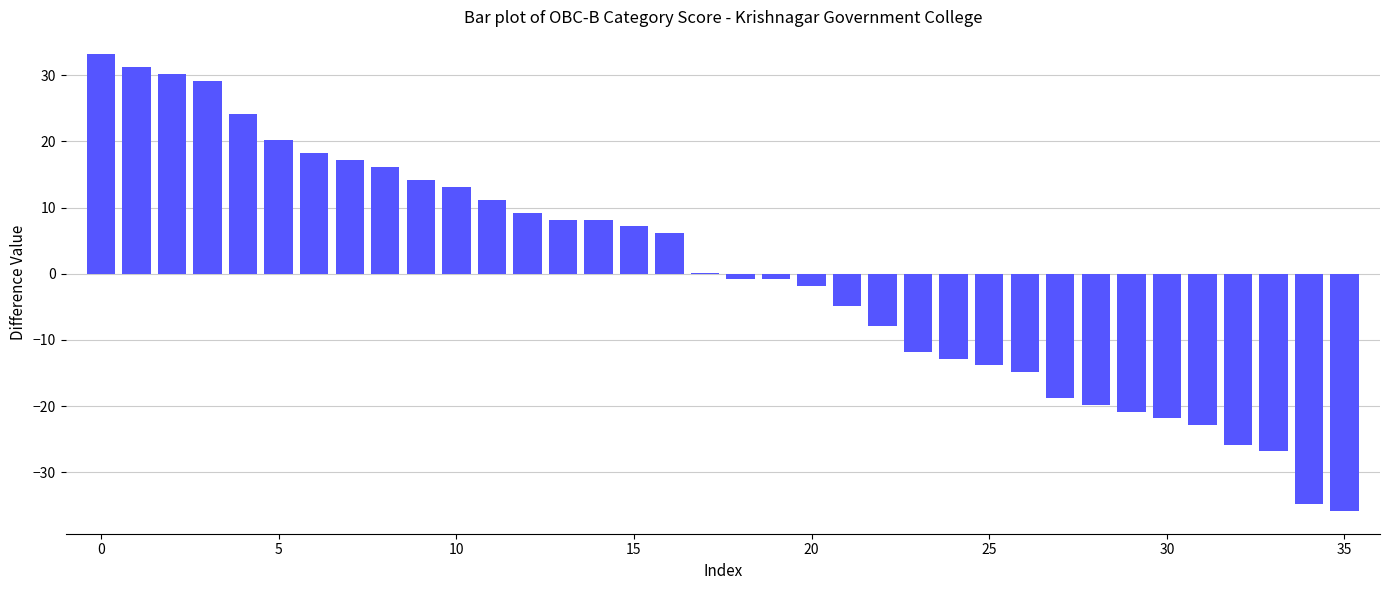

What is the maximum value shown in the chart?

33.2